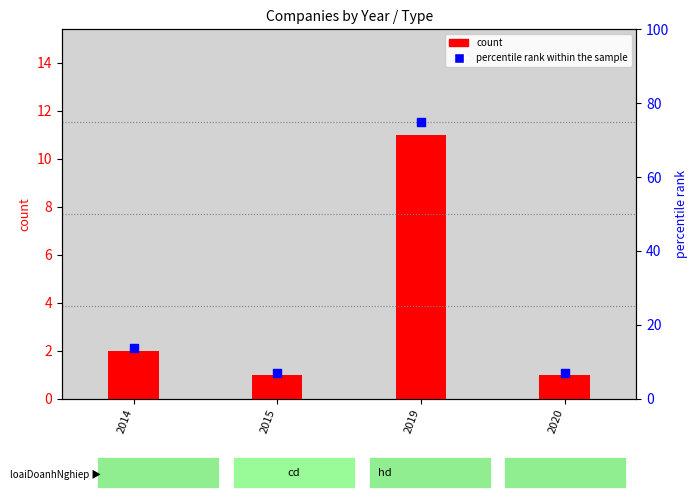

At how many categories does at least one series exceed 23?

1